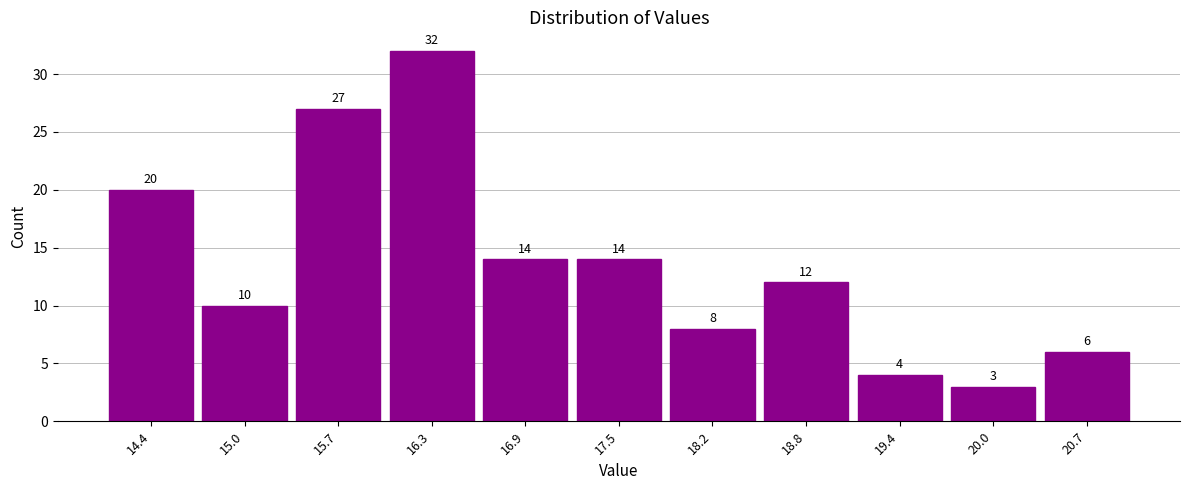

Reading left to right, list every bar in this chart as the range it spans on the x-axis followed by its height. The bar edges are not printed on the chart, so give them approximately, as read against the axis.

14.1 to 14.7: 20
14.7 to 15.3: 10
15.3 to 16.0: 27
16.0 to 16.6: 32
16.6 to 17.2: 14
17.2 to 17.8: 14
17.8 to 18.5: 8
18.5 to 19.1: 12
19.1 to 19.7: 4
19.7 to 20.3: 3
20.3 to 21.0: 6